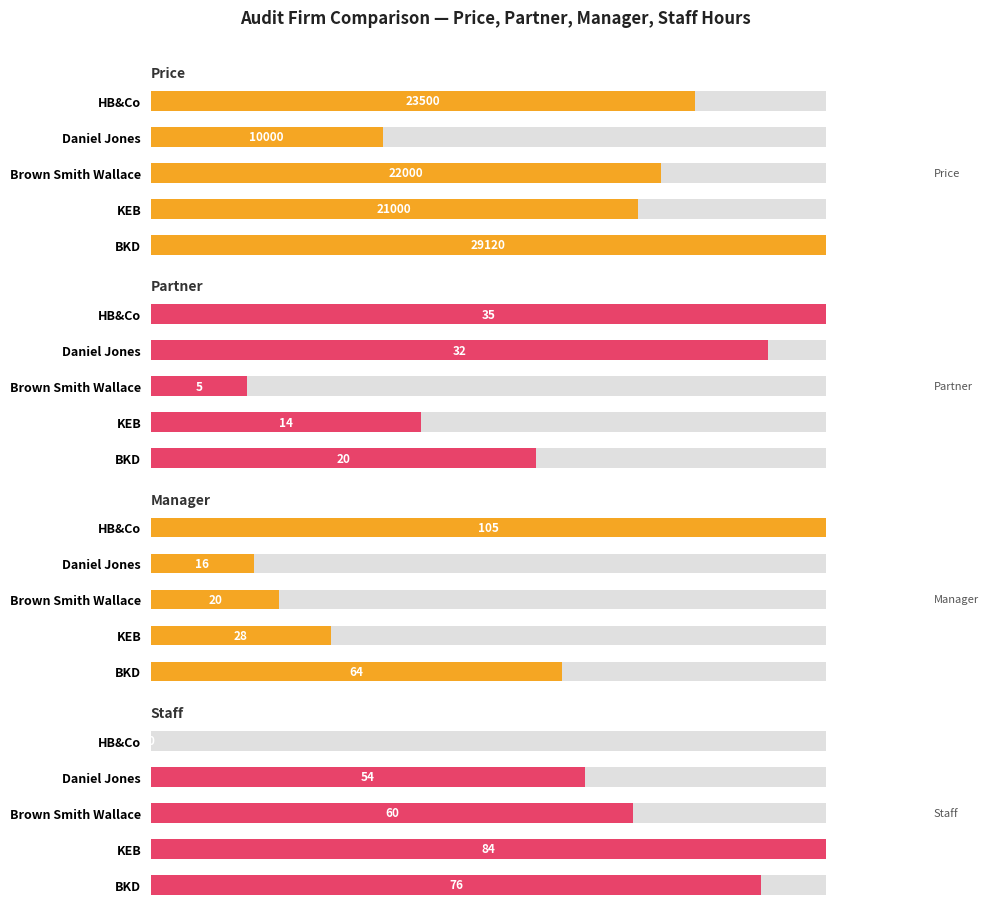

Does the chart contain any negative values?

No